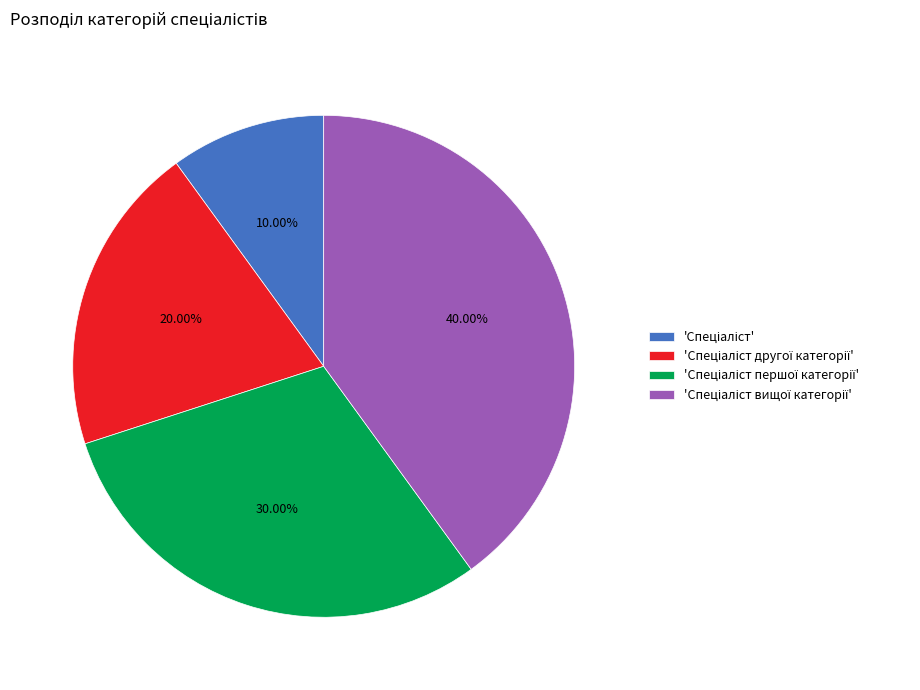

Is there a majority slice in this chart?

No